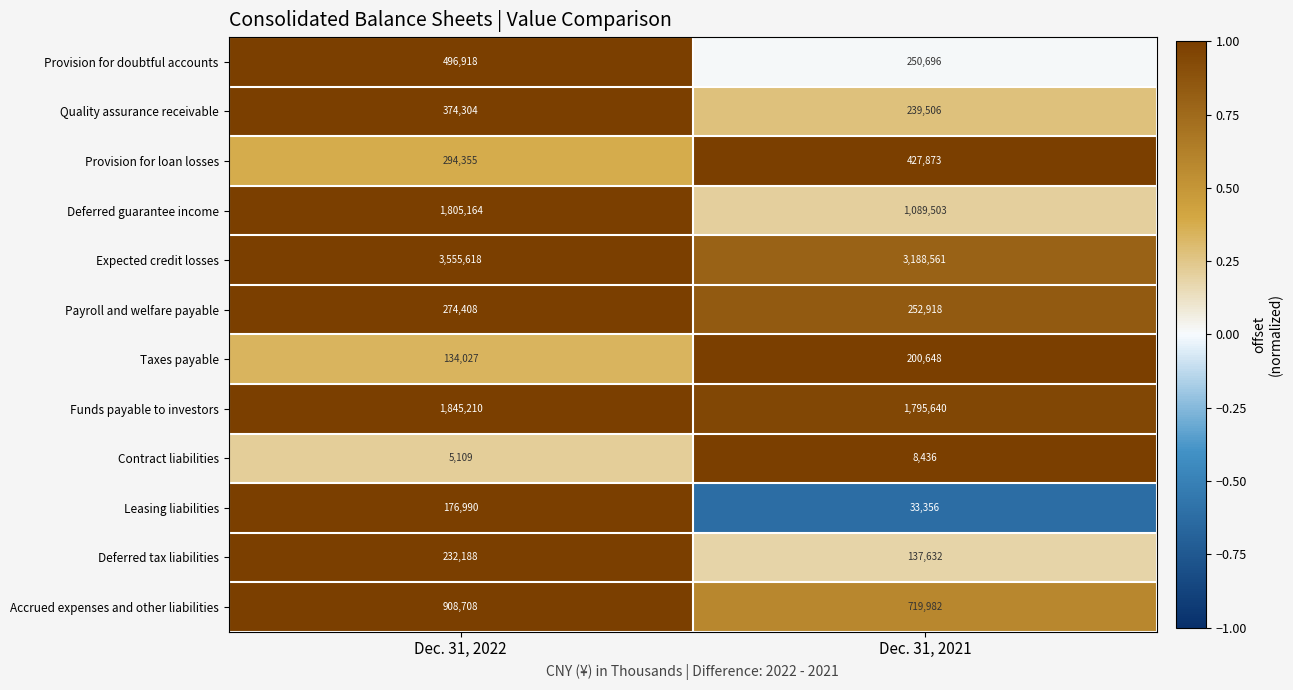

Reading left to right, extract all data points from this chart.

Provision for doubtful accounts: 496918	250696
Quality assurance receivable: 374304	239506
Provision for loan losses: 294355	427873
Deferred guarantee income: 1805164	1089503
Expected credit losses: 3555618	3188561
Payroll and welfare payable: 274408	252918
Taxes payable: 134027	200648
Funds payable to investors: 1845210	1795640
Contract liabilities: 5109	8436
Leasing liabilities: 176990	33356
Deferred tax liabilities: 232188	137632
Accrued expenses and other liabilities: 908708	719982